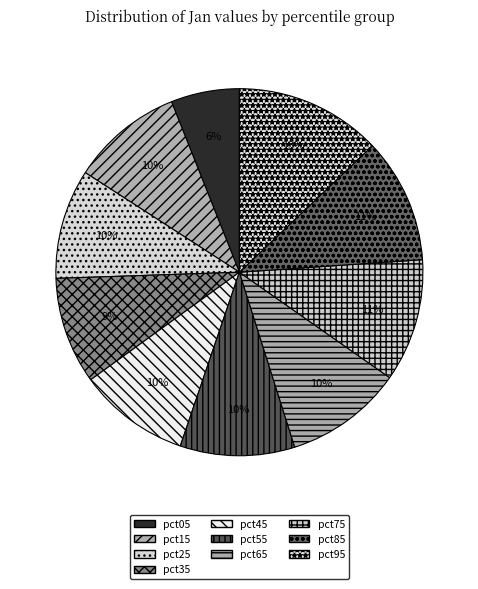

To the nearest percent, what is the difference between the pct65 and pct15 slice percentages?

1%